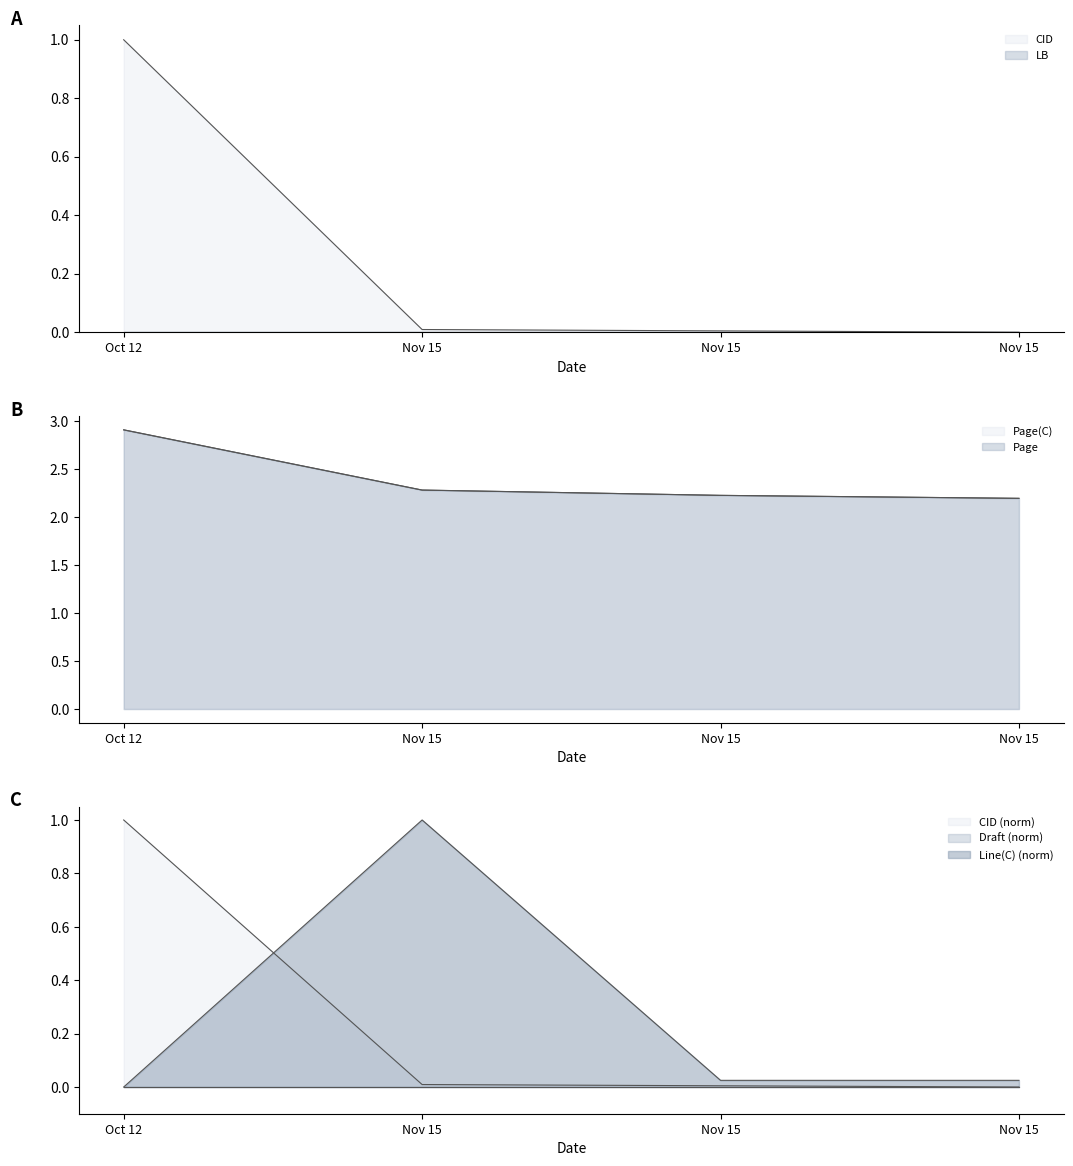

Count the Page(C) values in the range 2 to 3.

4